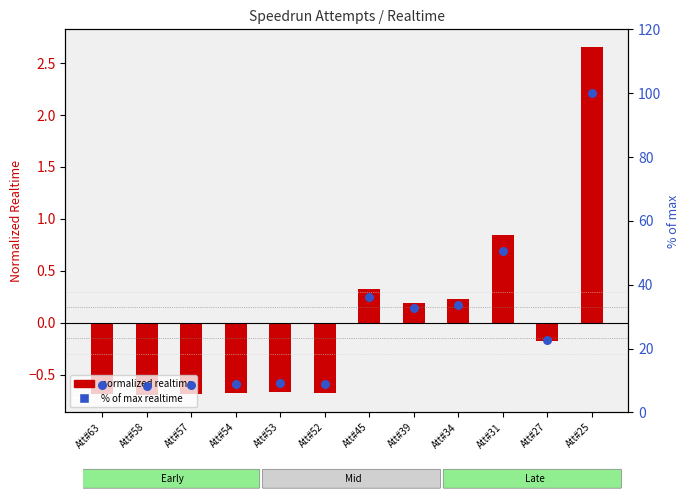

Which series reaches the maximum Y coordinate?

% of max realtime